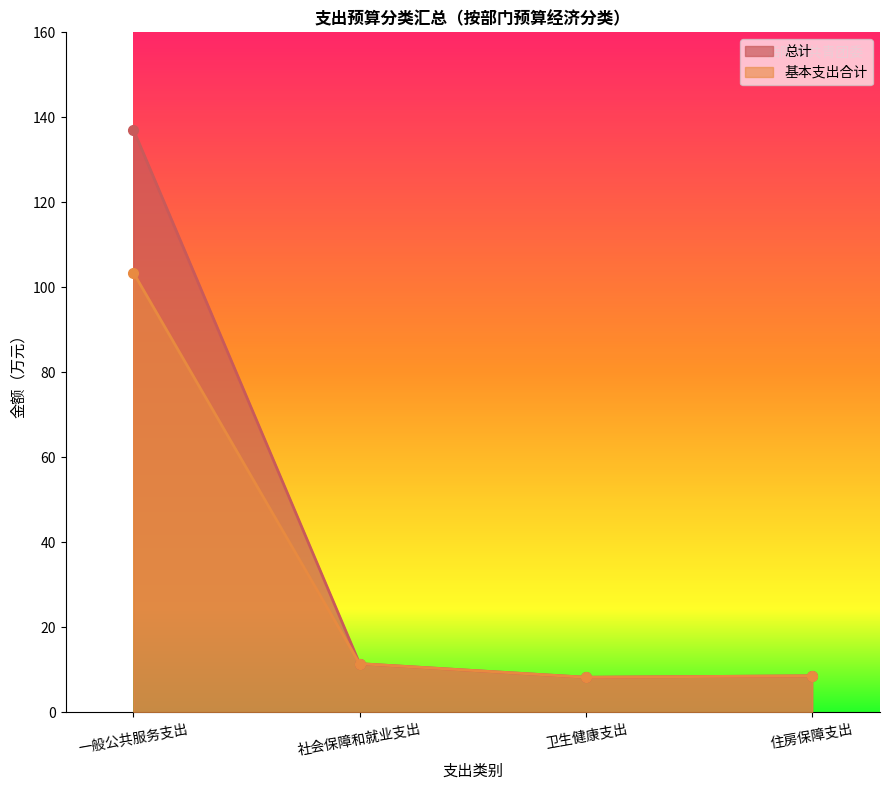

List the series in order of their overall mean, highest first.

总计, 基本支出合计